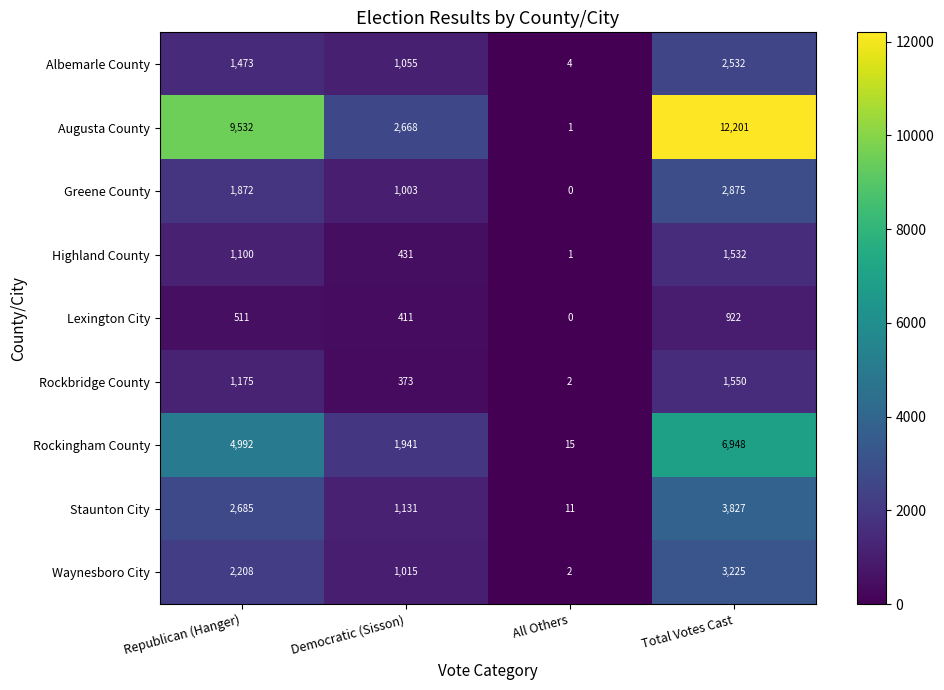

Between All Others and Total Votes Cast, which series saw the biggest shift?

Augusta County